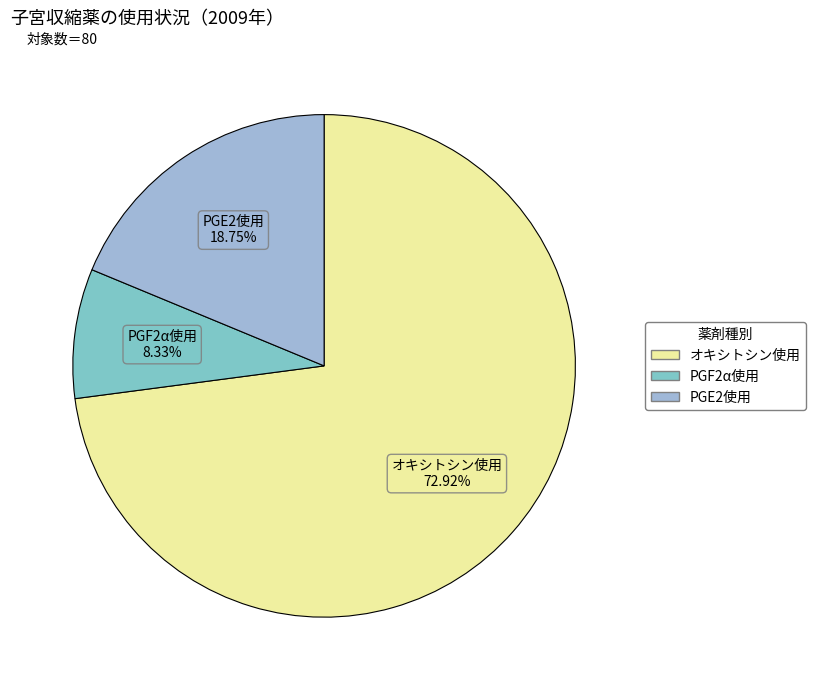

What is the smallest slice in the pie chart?

PGF2α使用